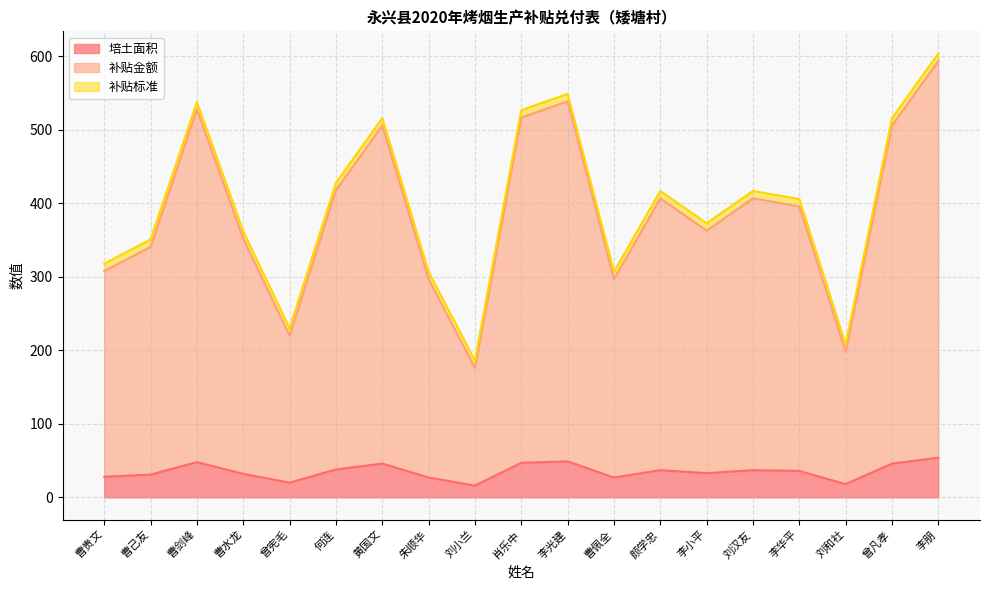

What is the minimum value for 培土面积?

16